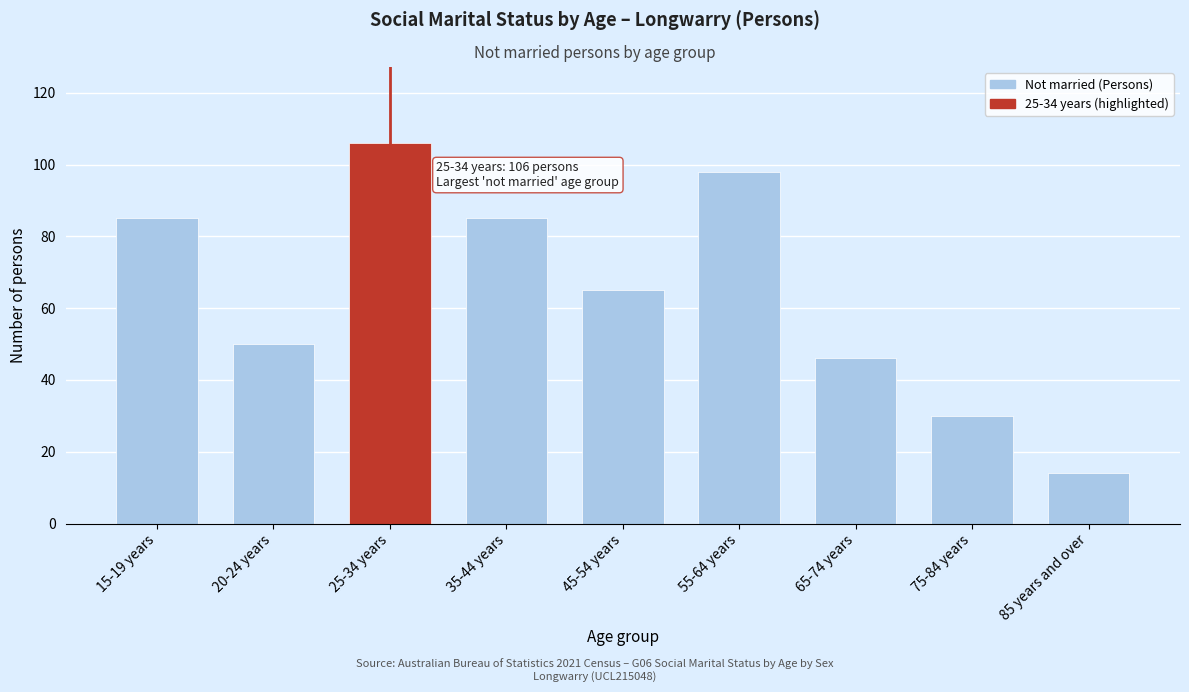

Reading left to right, extract all data points from this chart.

15-19 years=85	20-24 years=50	25-34 years=106	35-44 years=85	45-54 years=65	55-64 years=98	65-74 years=46	75-84 years=30	85 years and over=14